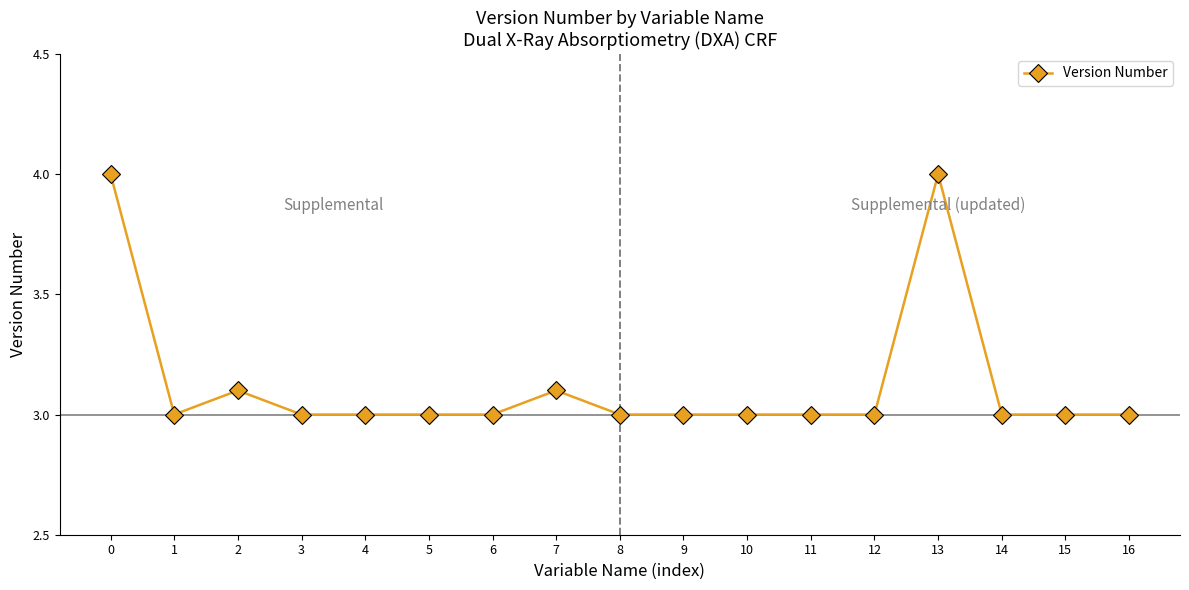

What is the greatest value displayed?

4.0